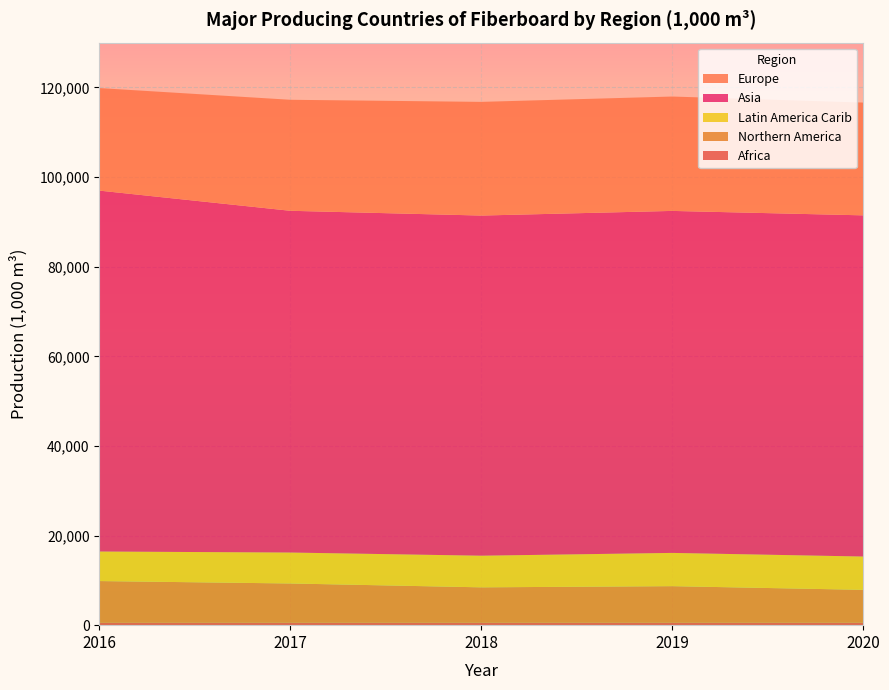

Reading right to left, what are all the values shown in this chart?

Africa: 535	535	534	534	531
Northern America: 7348	8170	7908	8770	9312
Latin America Carib: 7433	7422	7060	6905	6592
Asia: 76146	76325	75914	76271	80547
Europe: 25168	25527	25371	24774	22885